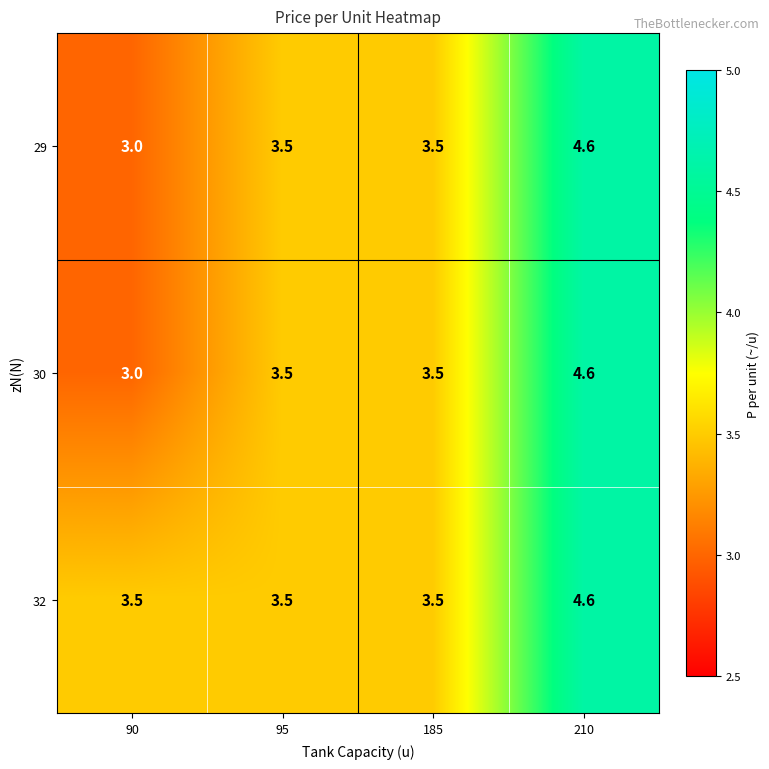

Which category has the highest value in the 29 series?

210